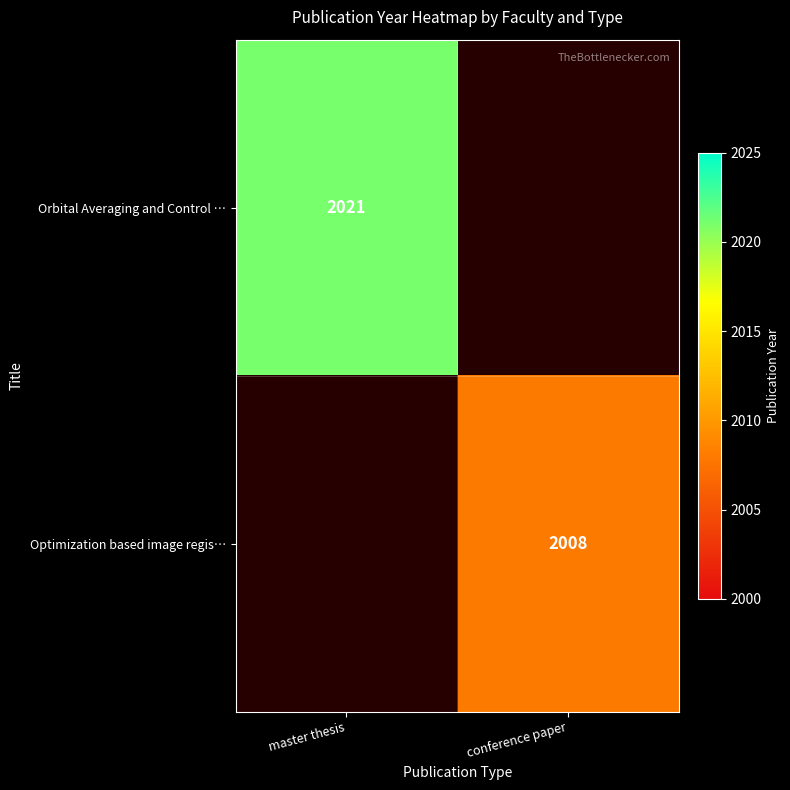

Is the value of Orbital Averaging and Control … at master thesis greater than the value of Optimization based image regis… at conference paper?

Yes